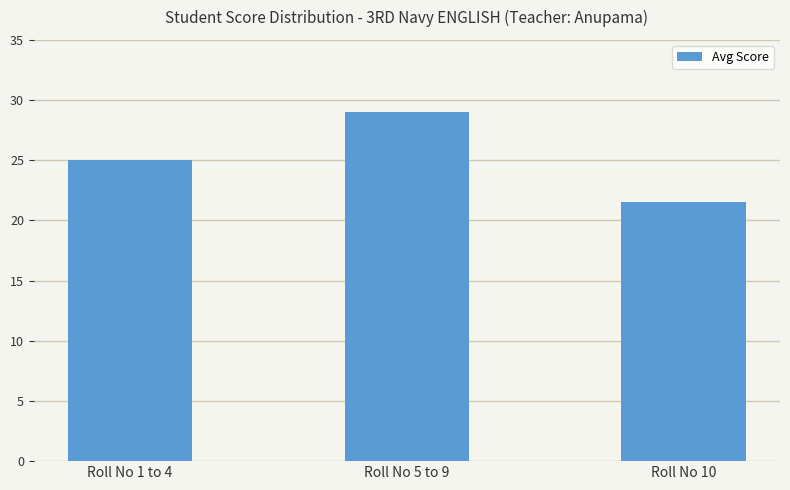

Which category has the highest value across all series?

Roll No 5 to 9